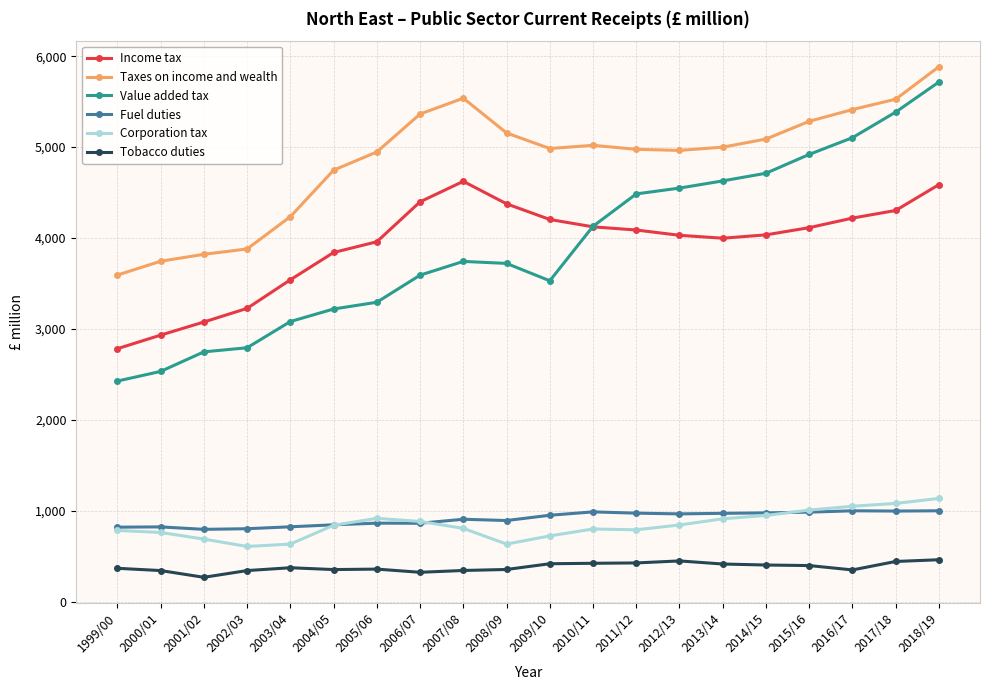

Is it true that Tobacco duties equals 630 at 2014/15?

False